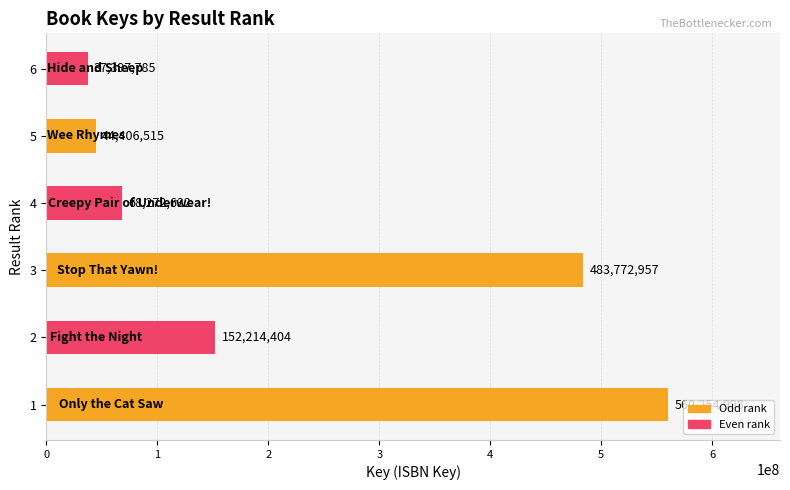

List the labels in order of value, smallest first.

6, 5, 4, 2, 3, 1